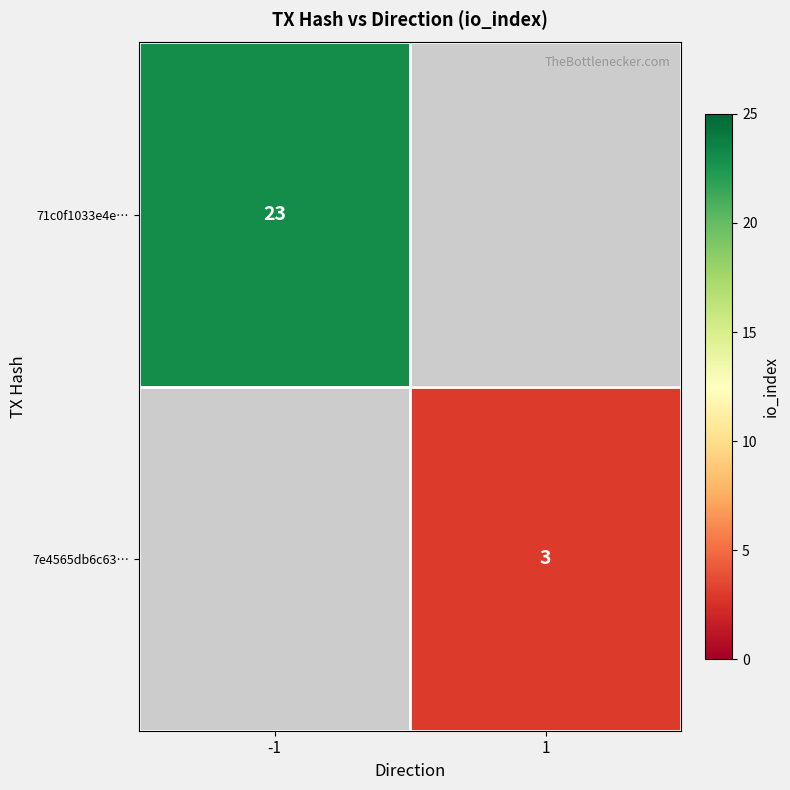

Is the value of 71c0f1033e4e… at -1 greater than the value of 7e4565db6c63… at 1?

Yes